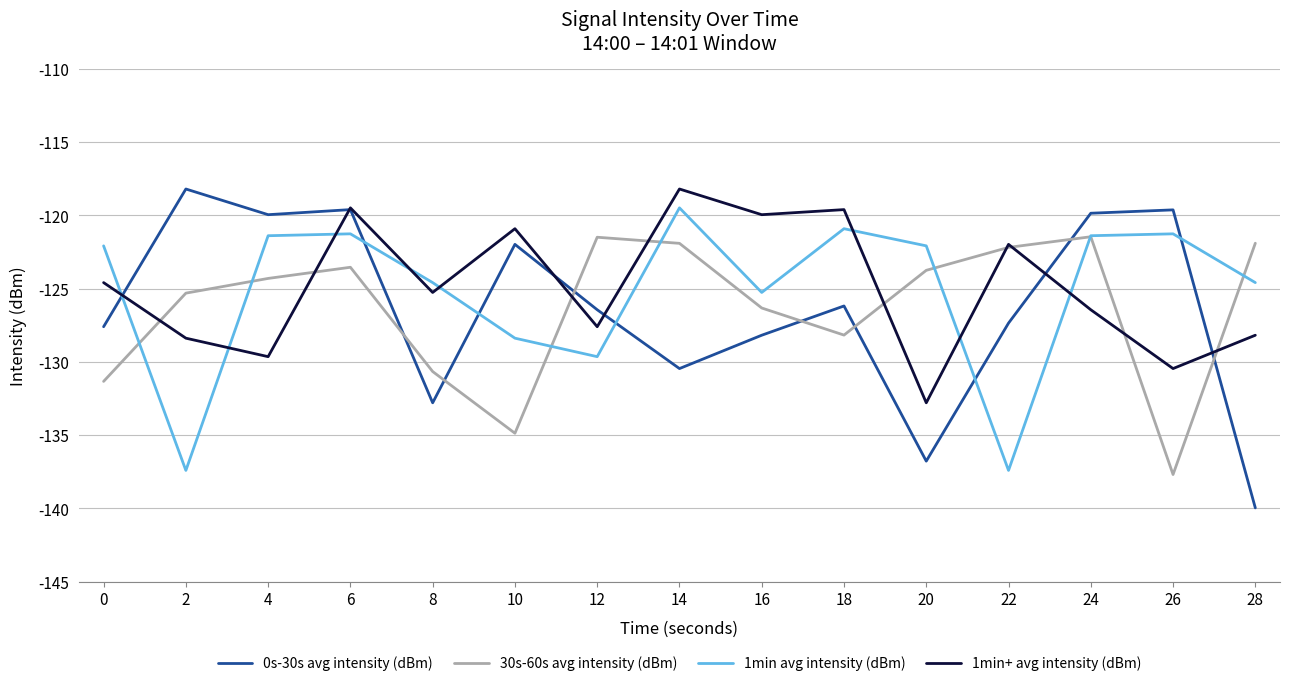

What is the average value of the 1min avg intensity (dBm) series?

-125.1